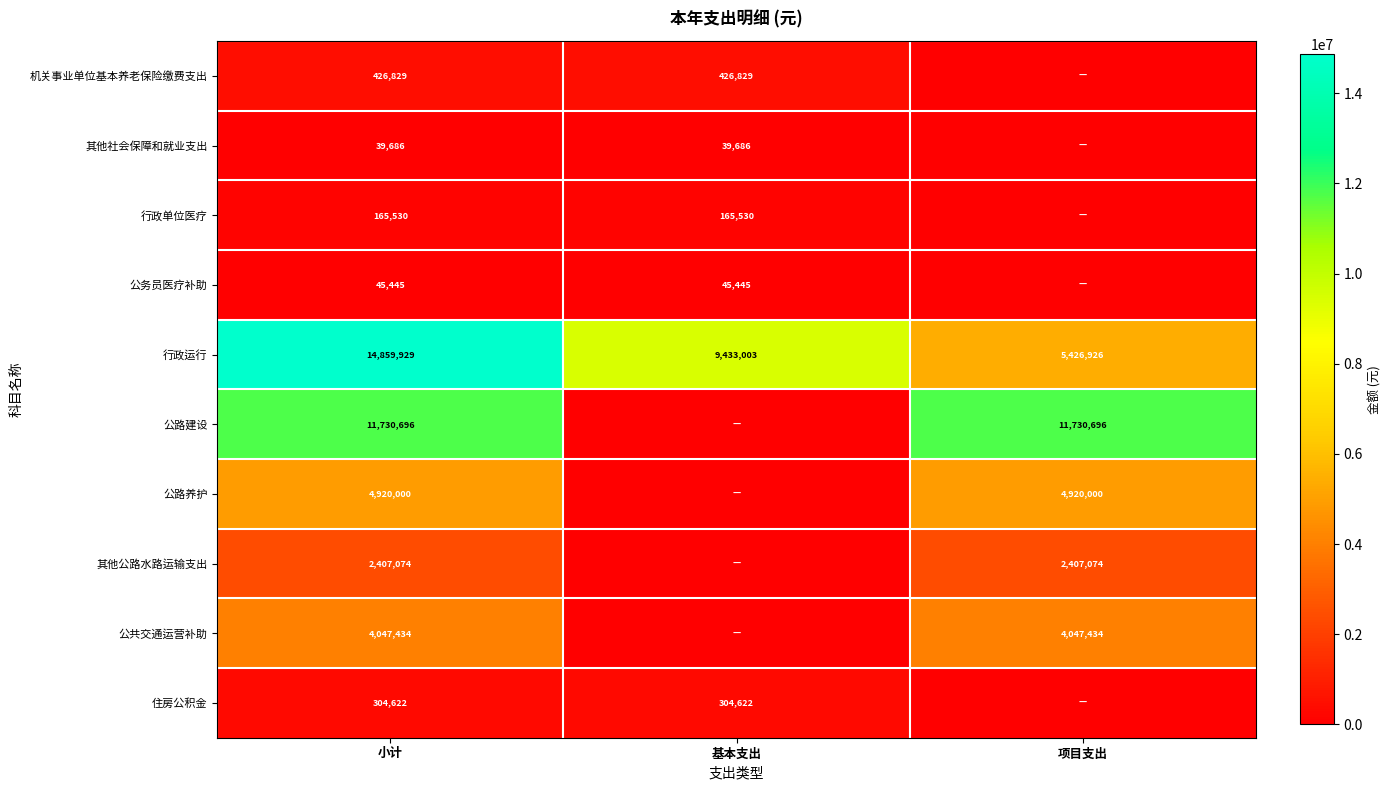

The value of 公共交通运营补助 at 小计 is 2521899. True or false?

False